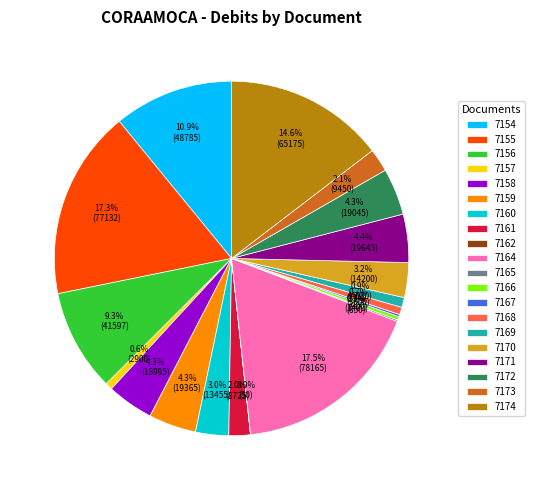

Does any single category account for the majority?

No